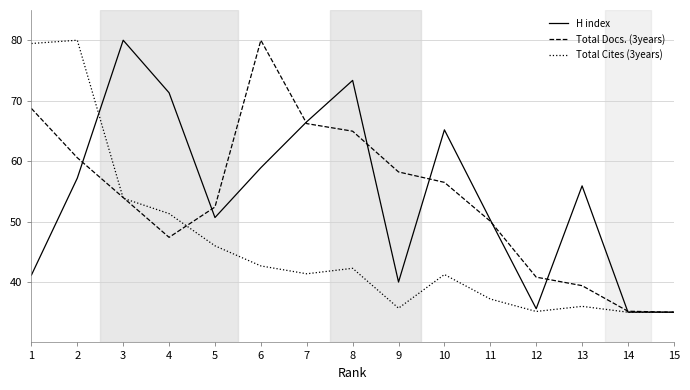

Where is the first local maximum for Total Docs. (3years)?

6